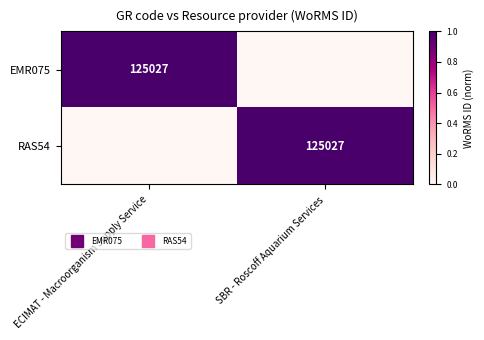

How many data points does each series have?

2